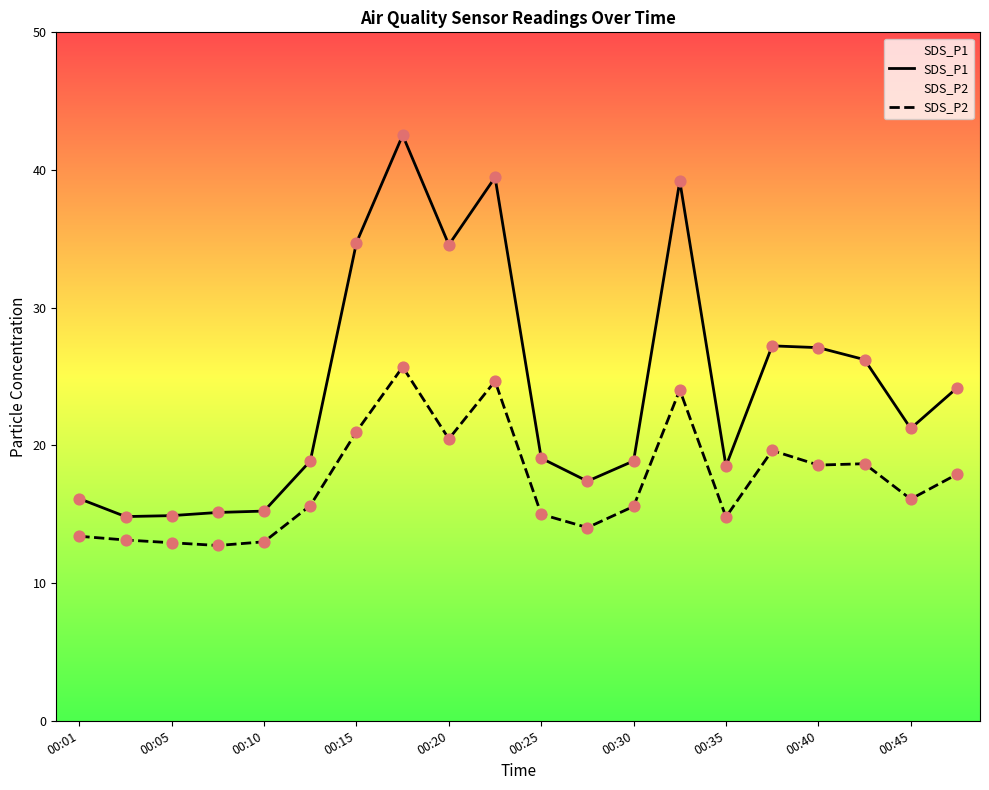

Which series has the largest total across all categories?

SDS_P1